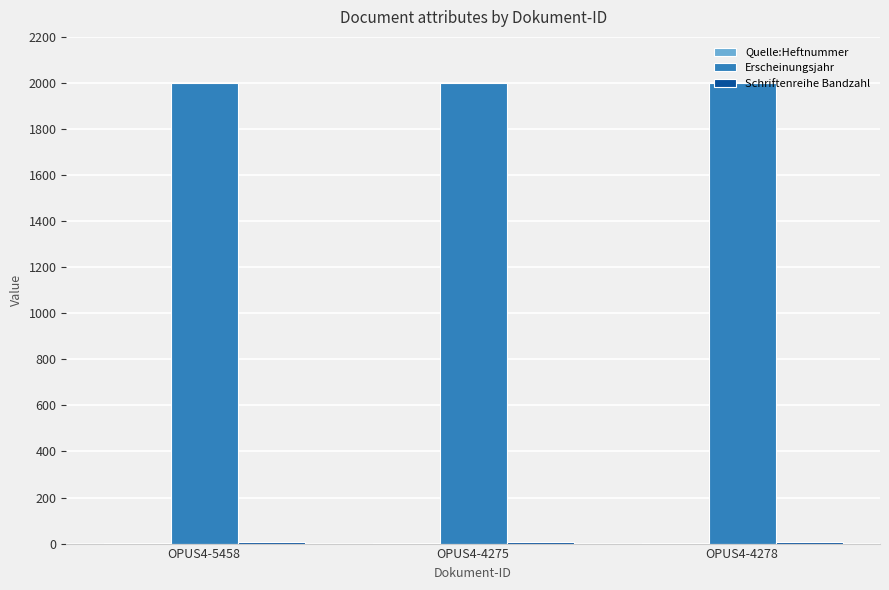

Is it true that Erscheinungsjahr equals 2001 at OPUS4-4278?

True